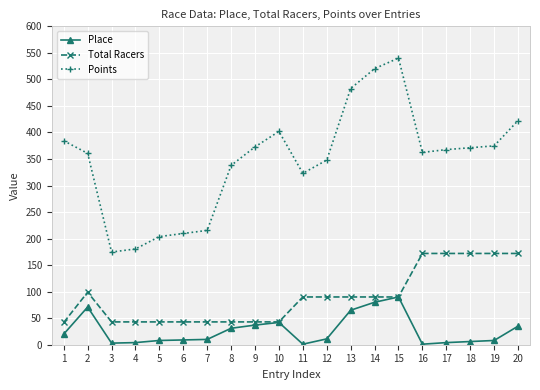

How many values in the Total Racers series are below 90?

9